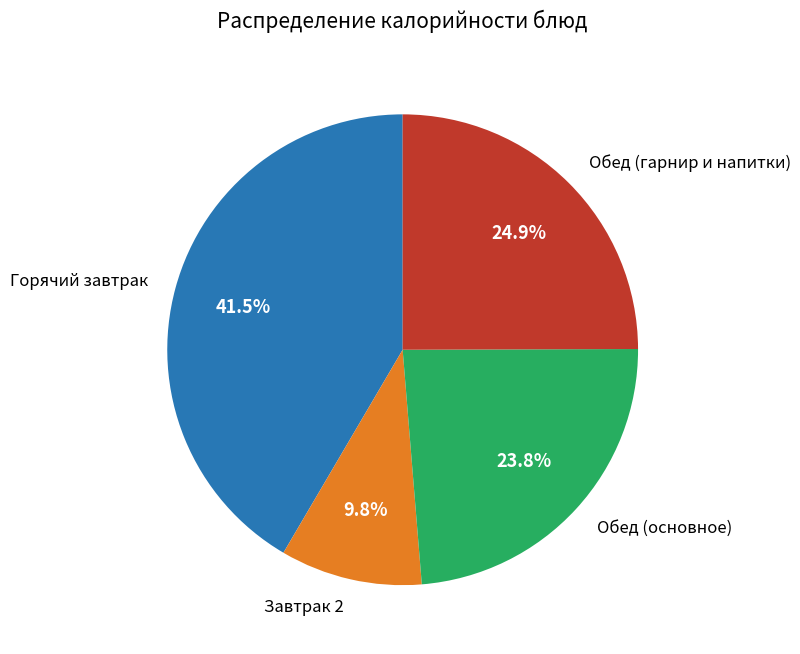

What percentage is NOT represented by Завтрак 2?

90.2%